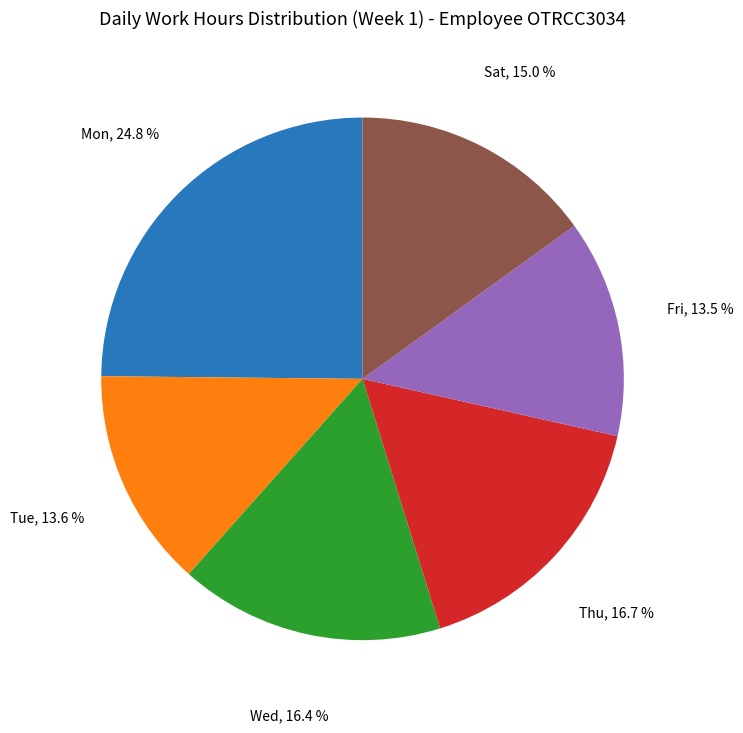

How many slices are in this pie chart?

6